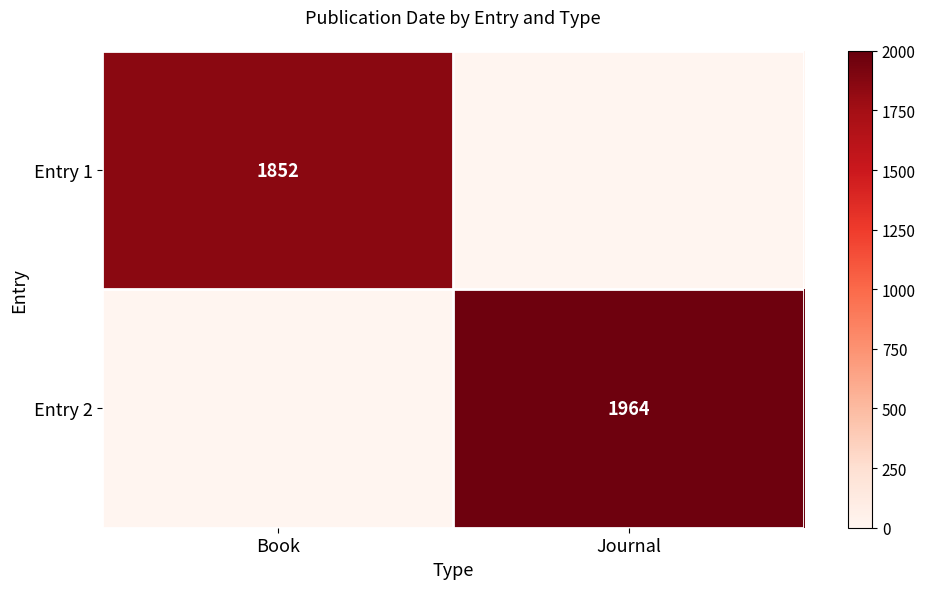

Which label corresponds to the smallest value in the chart?

Journal